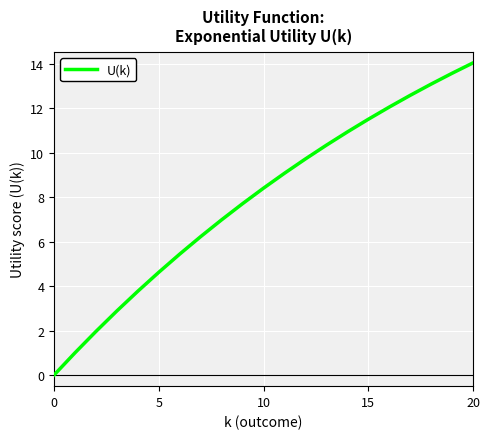

What is the difference between the maximum and minimum values?

14.0